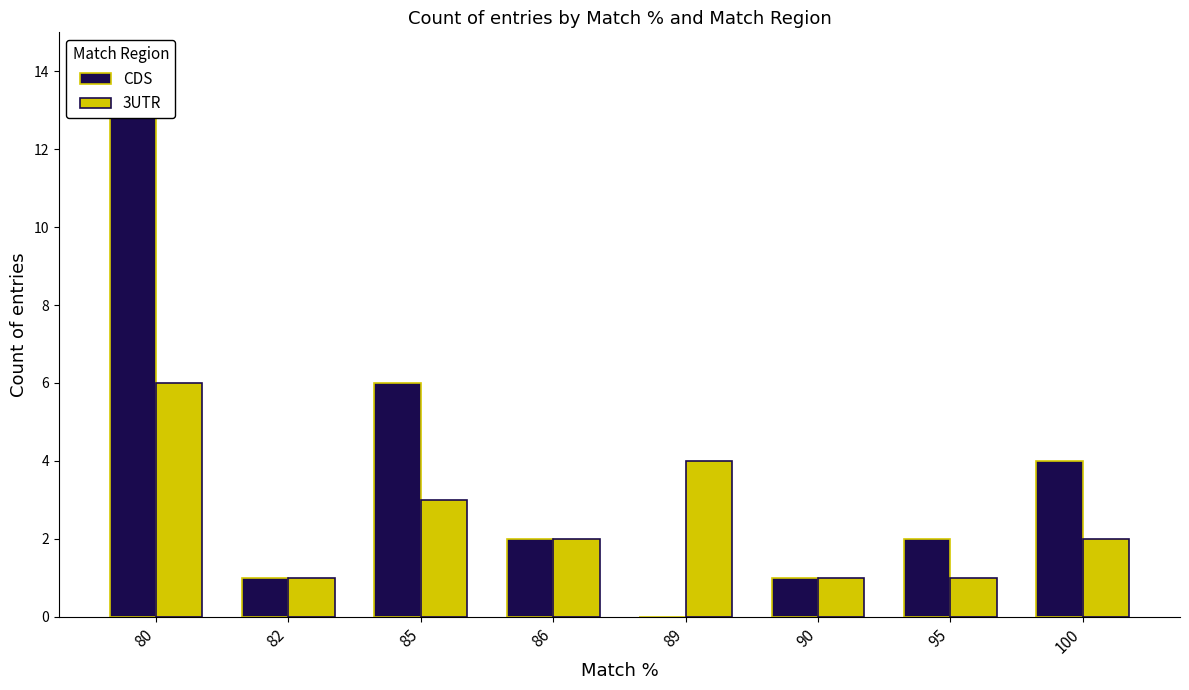

What is the difference between the second highest and minimum values in the 3UTR series?

3